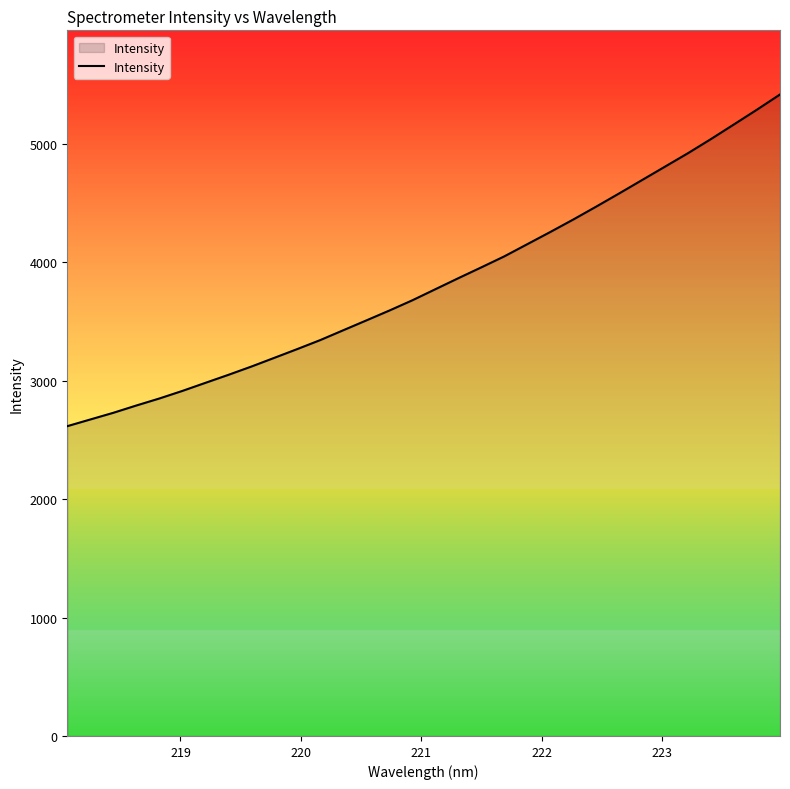

What is the maximum value shown in the chart?

5415.5